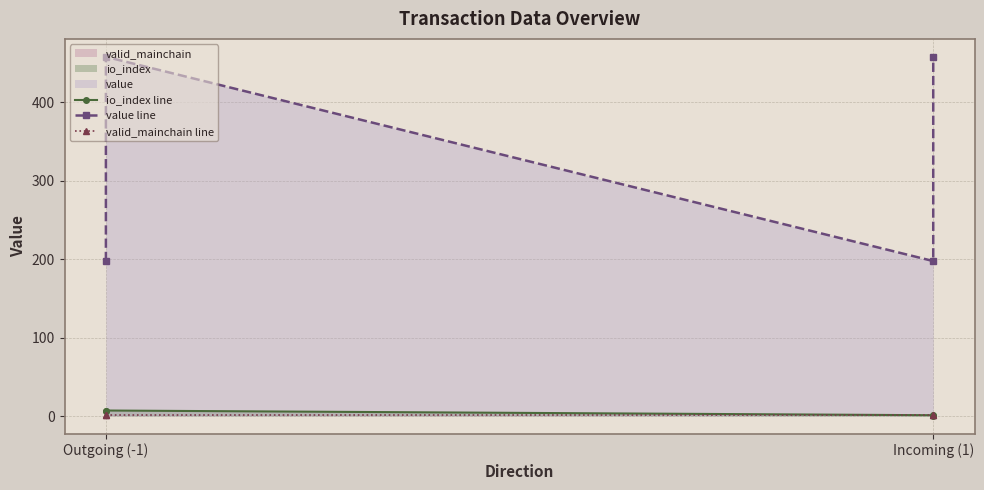

What is the label of the 3rd point from the right?

Outgoing (-1)